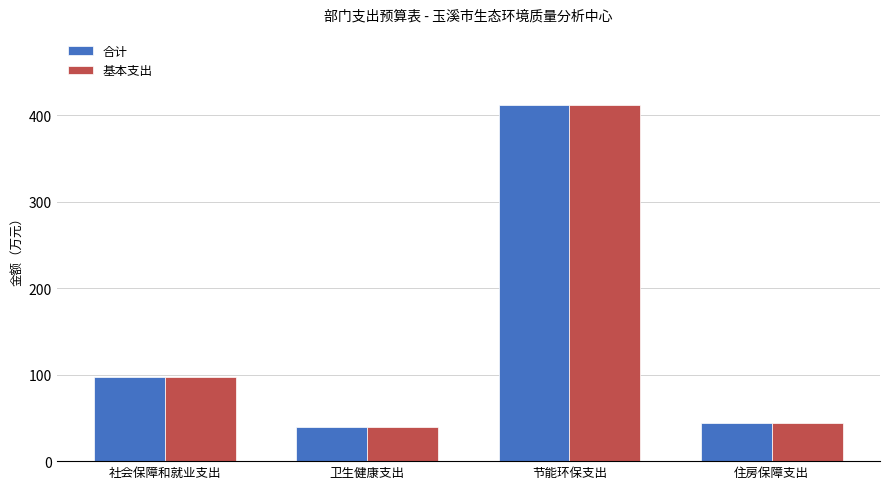

The value of 基本支出 at 节能环保支出 is 154.2. True or false?

False